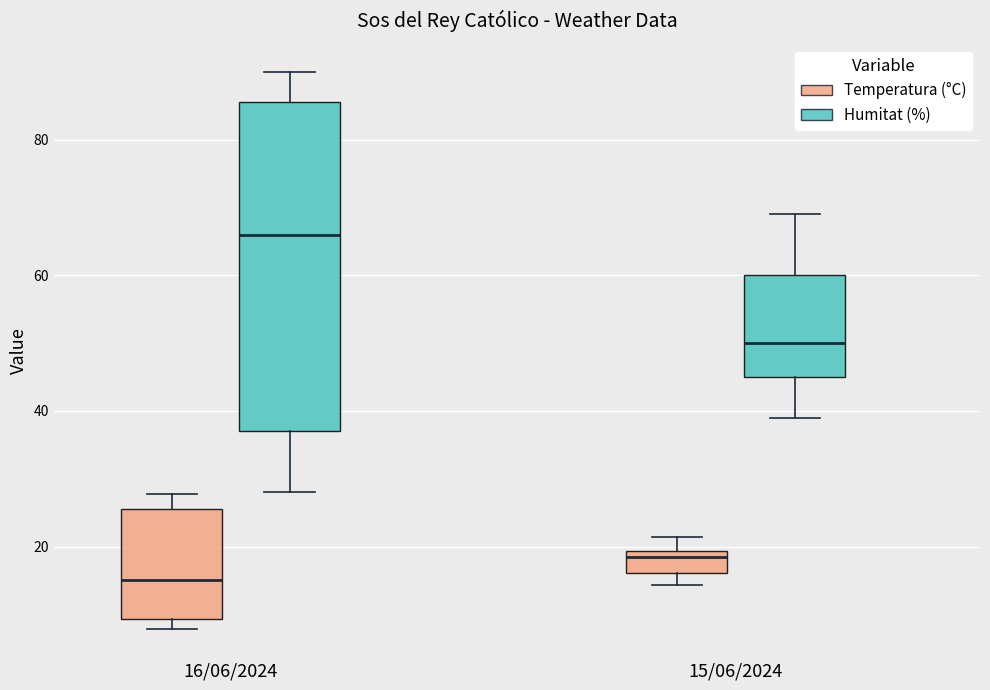

Which box is the tallest, from its lower edge to its upper edge?

16/06/2024 (Humitat (%))